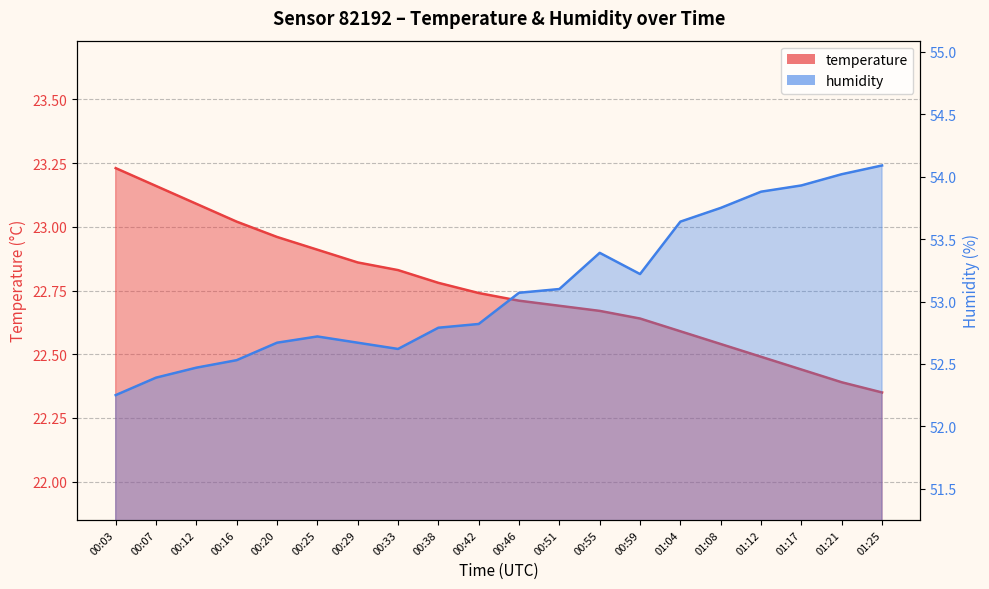

What are all the series names shown in the legend?

temperature, humidity